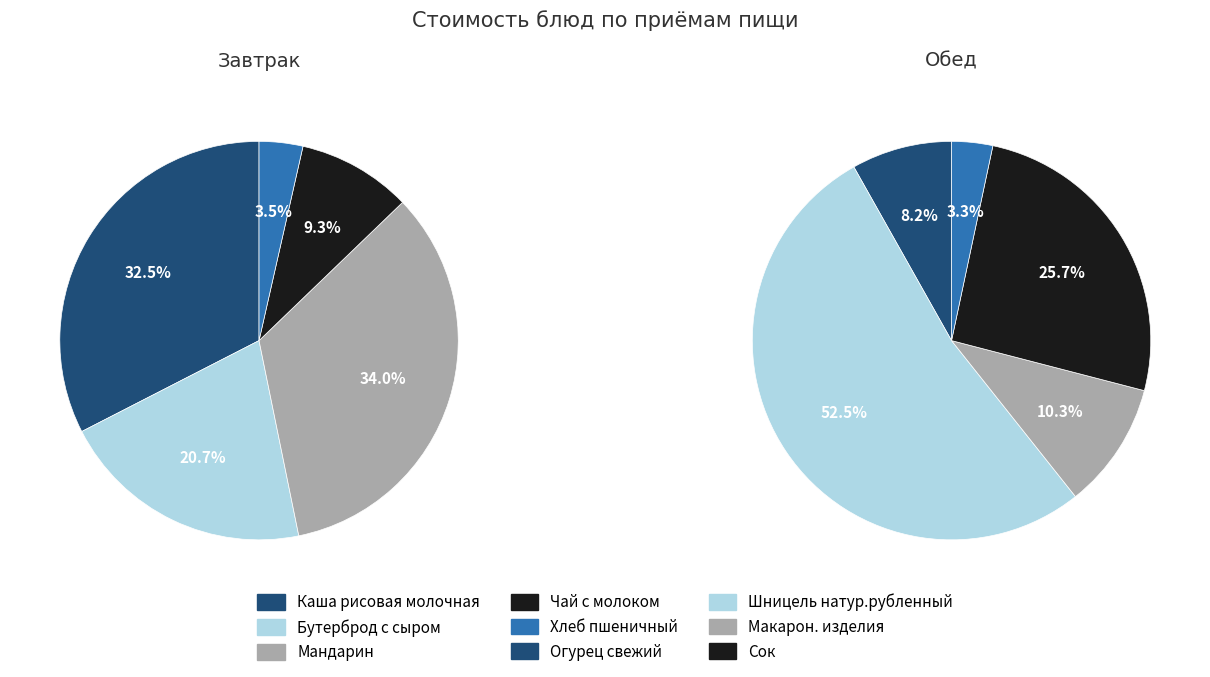

Which series changed the most between 2 and 3?

Завтрак